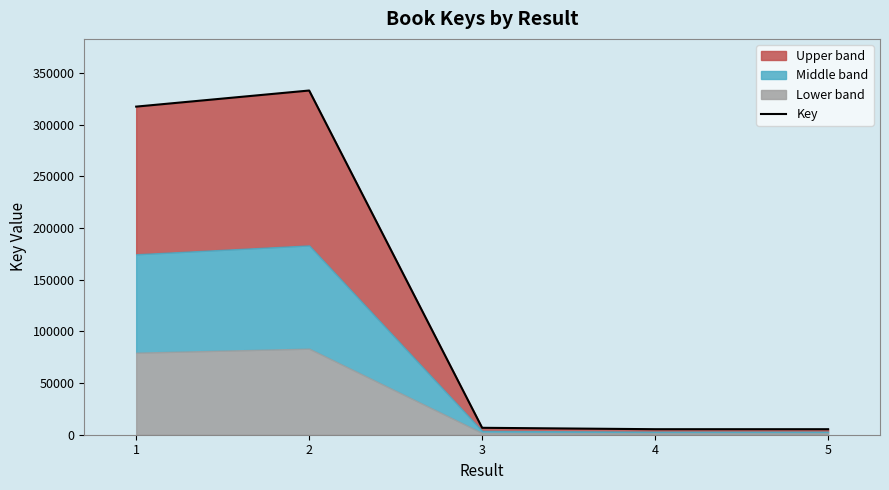

What is the value of the 1st point from the left?

317653